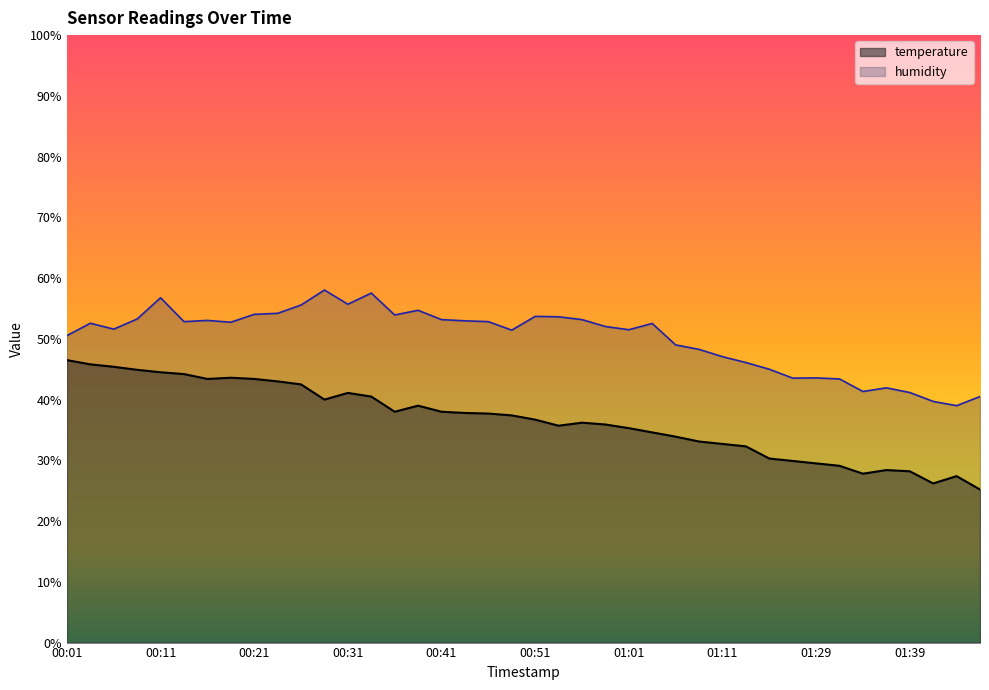

At how many categories does at least one series exceed 36?

40